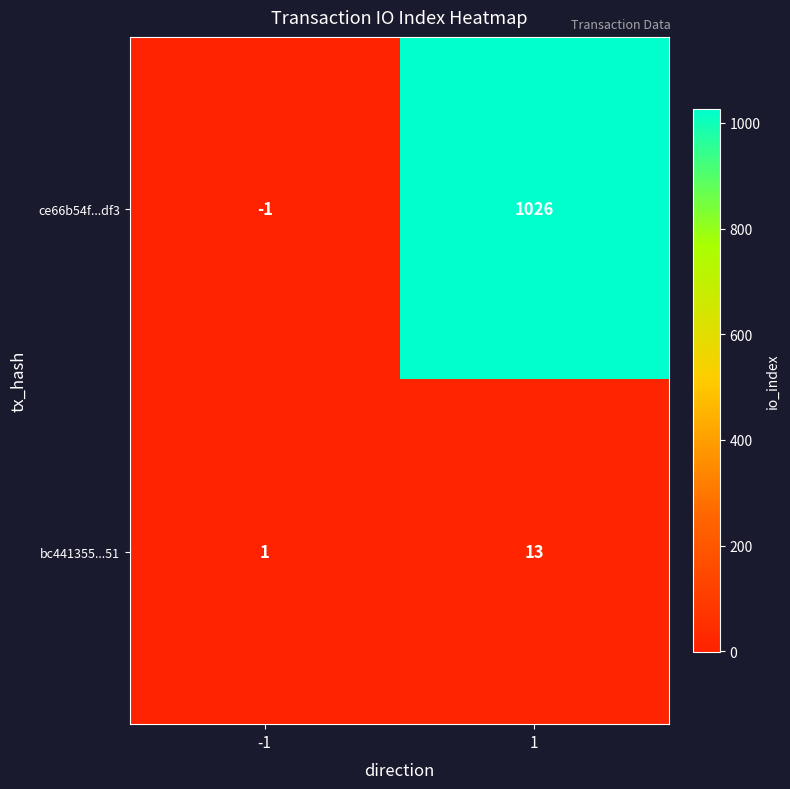

What is the spread (max minus min) of values at 1?

1013